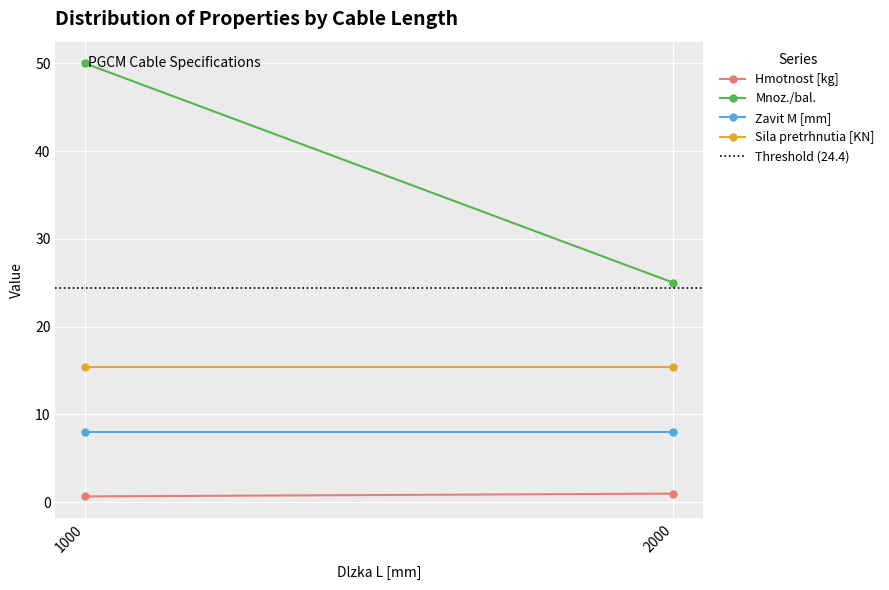

What is the difference between the maximum and minimum values in the Hmotnost [kg] series?

0.3